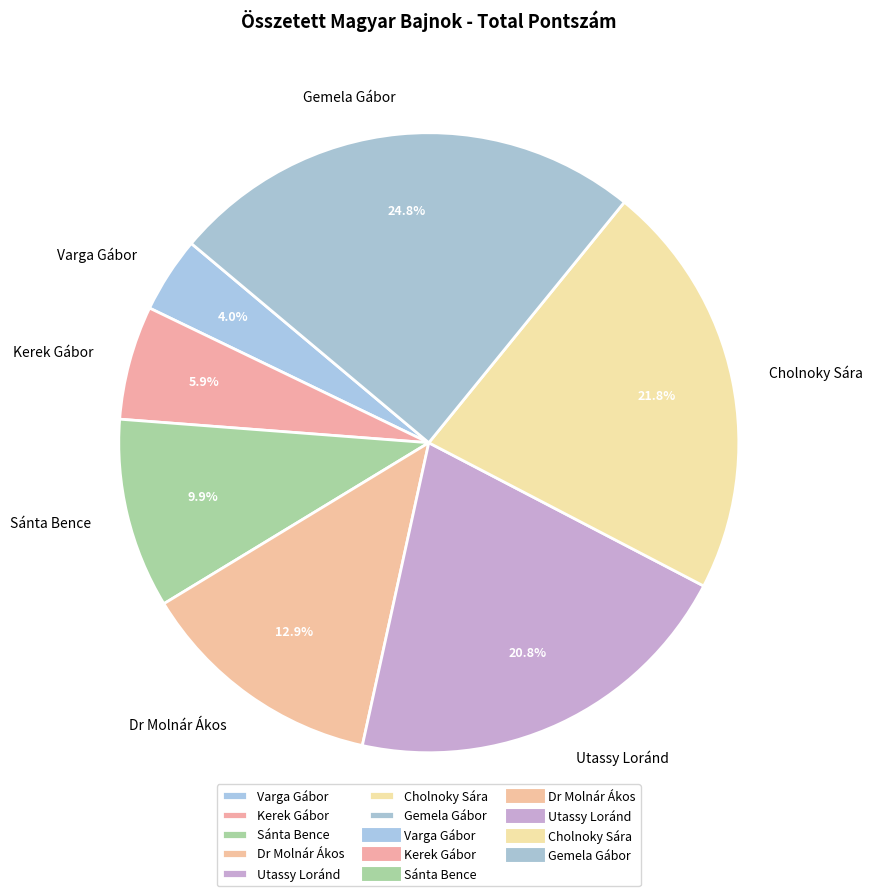

Does any single category account for the majority?

No